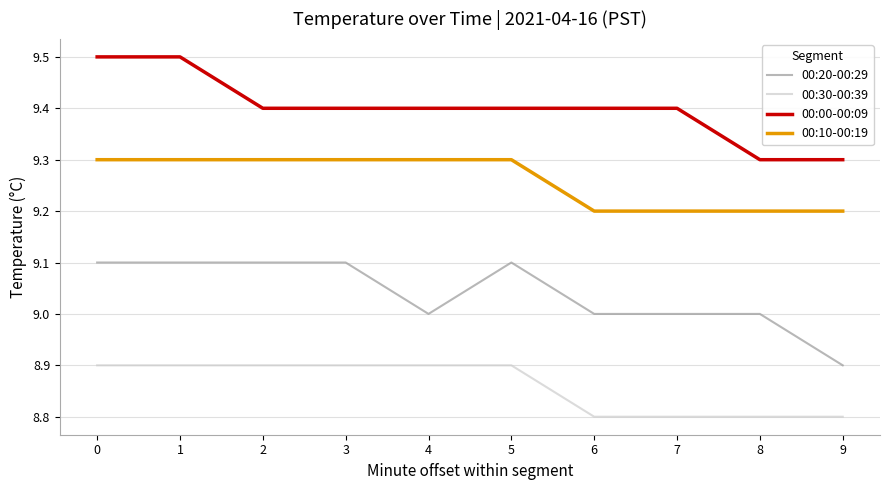

What is the minimum value for 00:30-00:39?

8.8